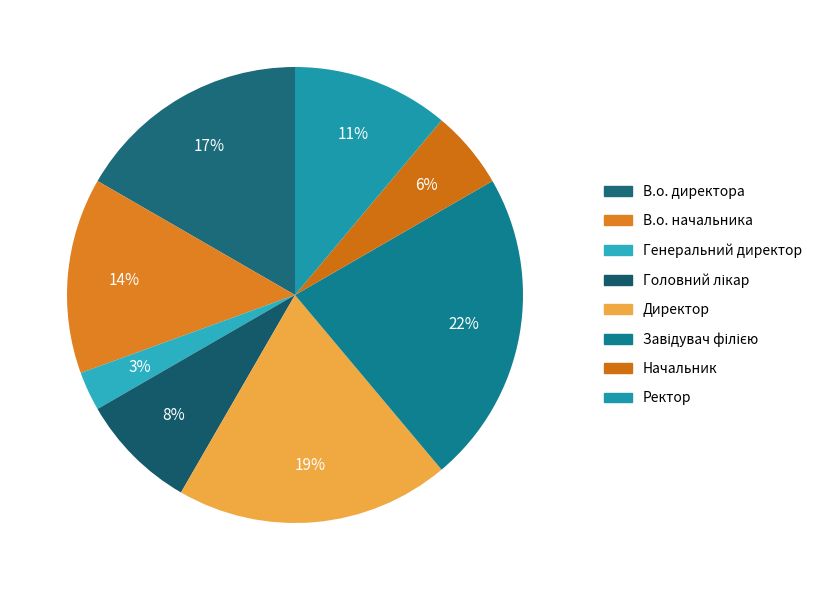

Which category has the smallest portion of the pie?

Генеральний директор